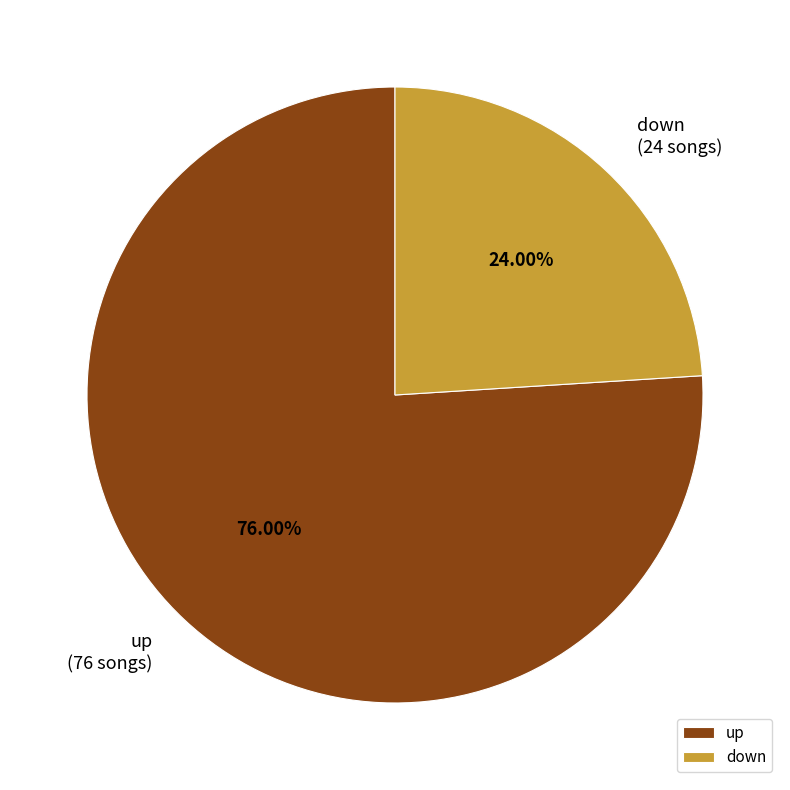

To the nearest percent, what is the combined percentage of down and up?

100%